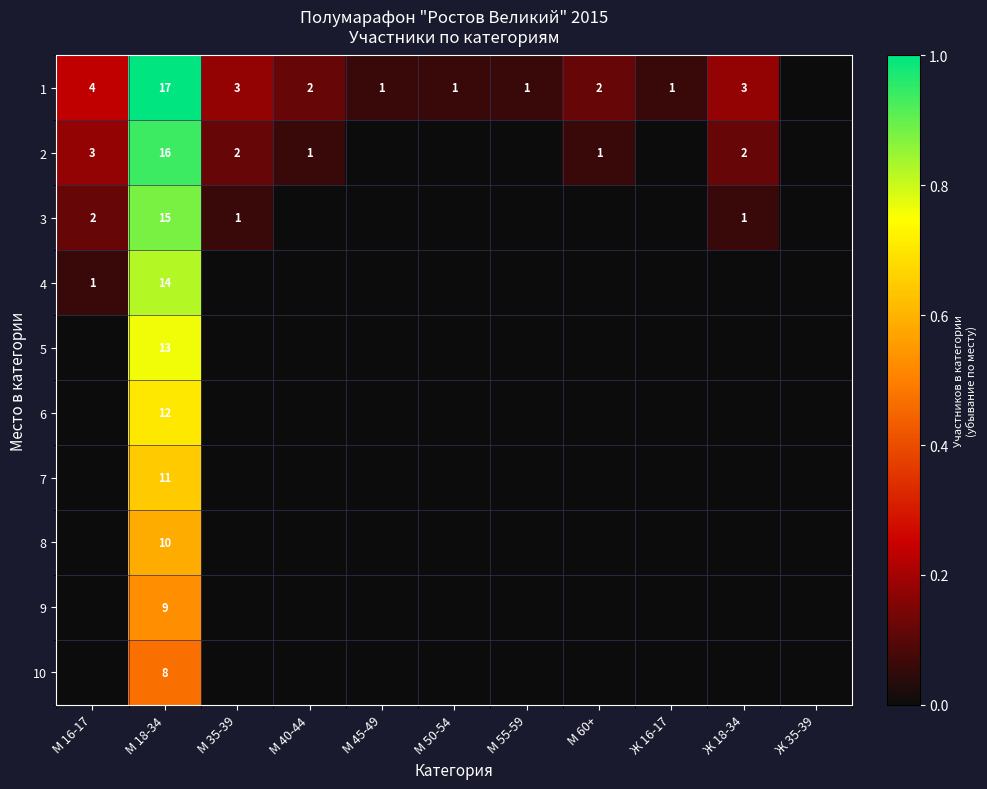

True or false: 2 has a value of 4 at М 18-34.

False